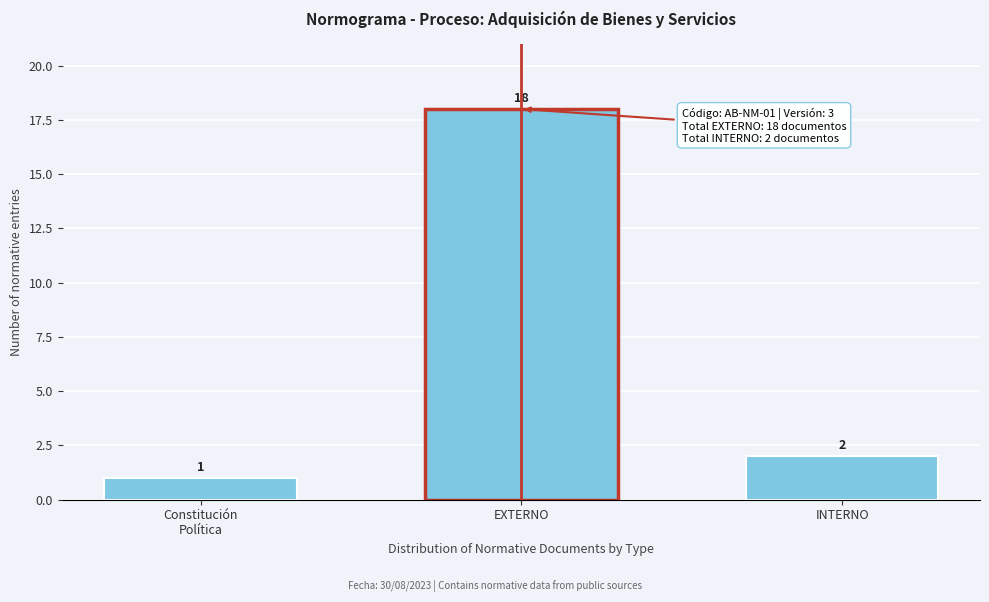

Reading left to right, list all the values displayed in this chart.

1	18	2